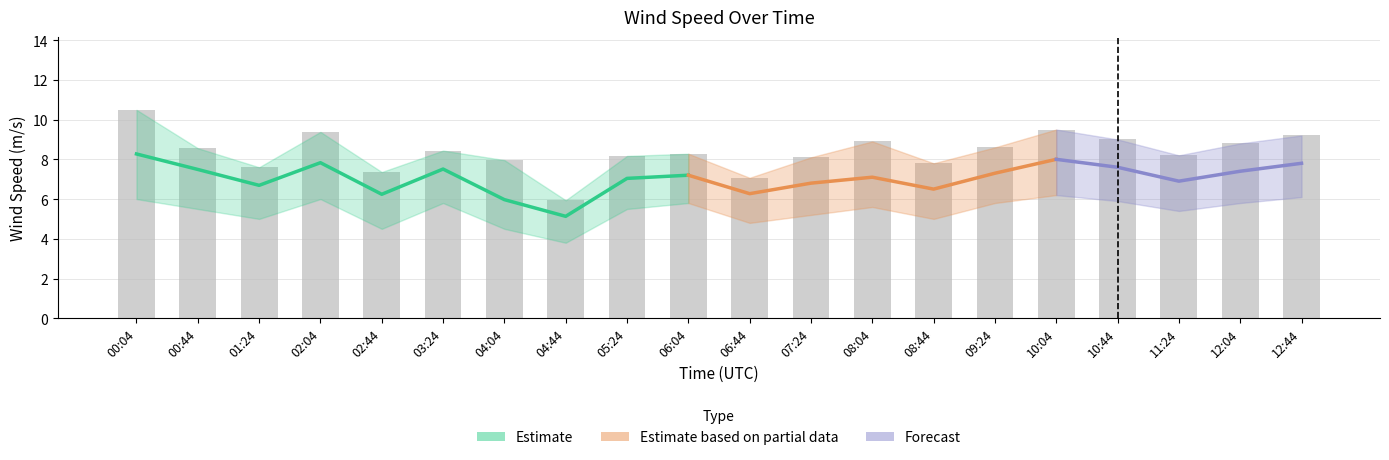

How many data points in wind_spd_avg are above 7?

12